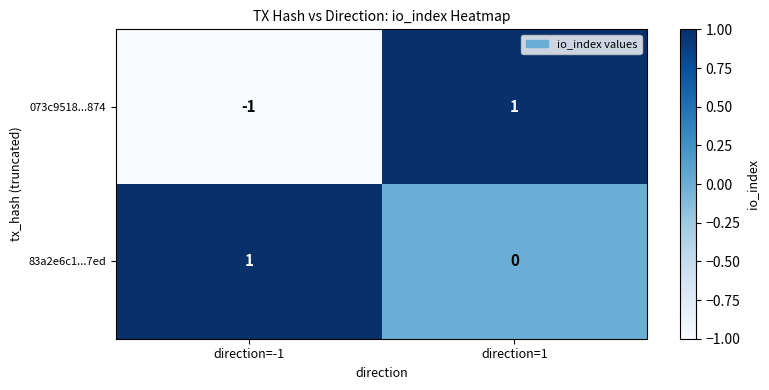

The value of 073c9518...874 at direction=1 is 1. True or false?

True